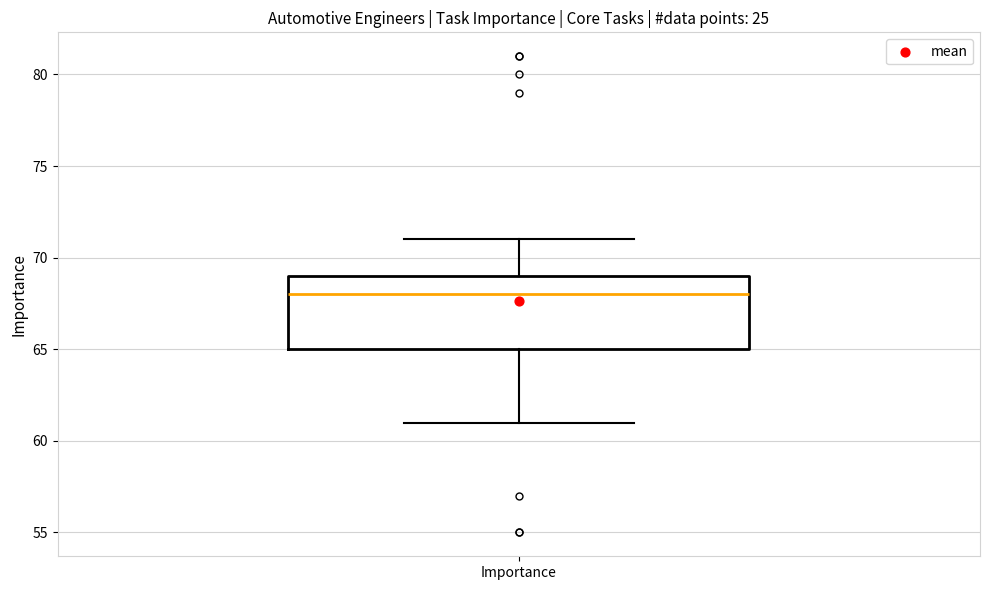

Read this box plot against the y-axis: the position of the median line, the range covered by the box, and the ends of both whiskers. The values are not printed on the chart, so give them approximately, as read against the axis.

median 68, box 65 to 69, whiskers 61 to 71